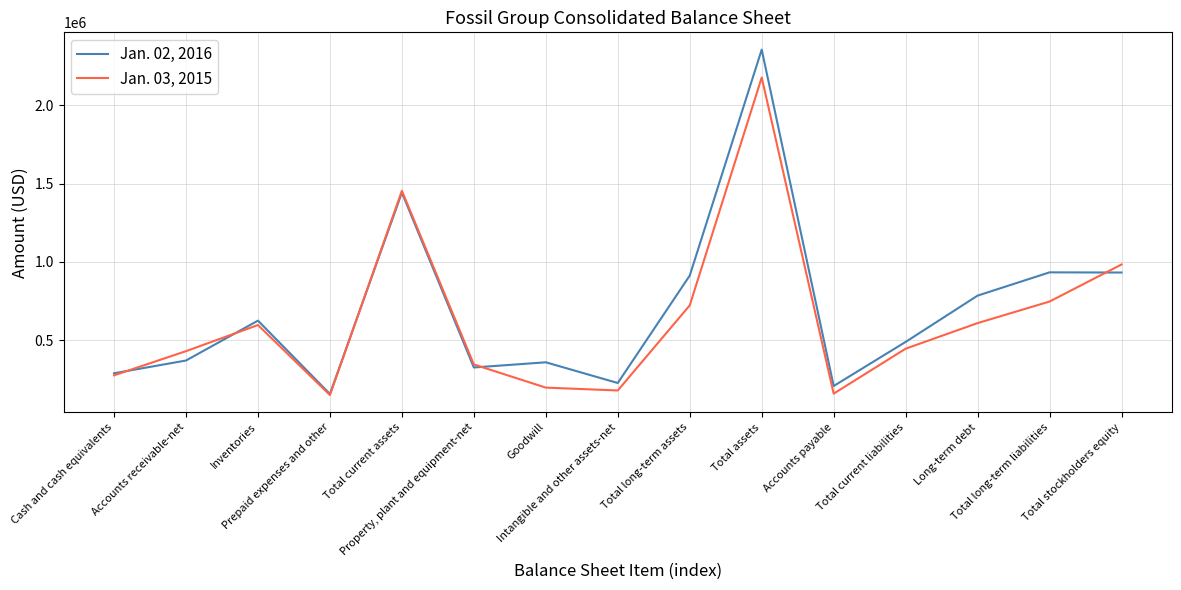

At which category is the sum across all series the highest?

Total assets